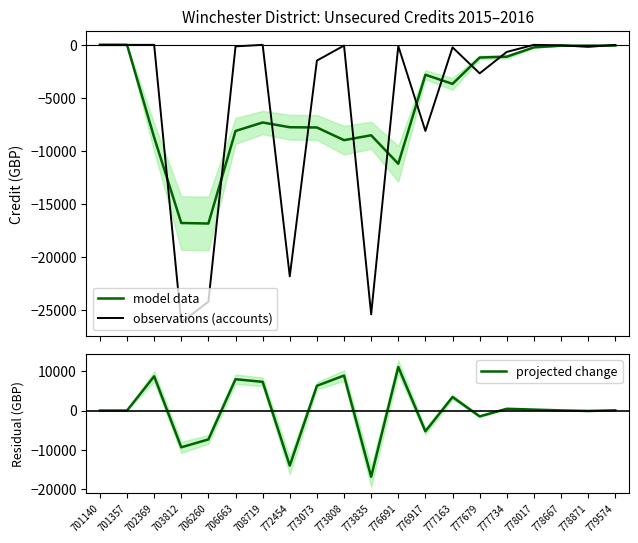

What is the greatest value displayed?

11115.8